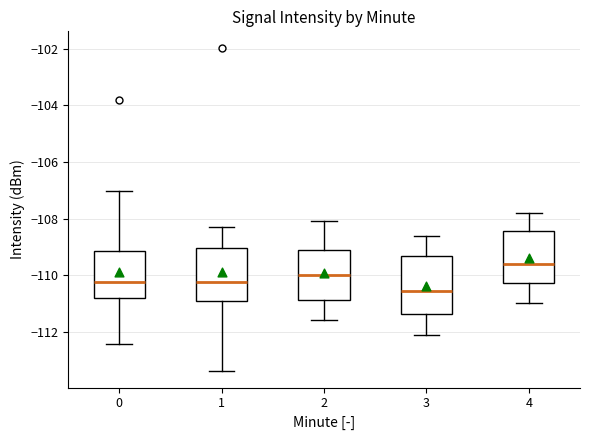

Reading left to right, transcribe this box plot: for each box, give where its median line is, the range the box spans, and where its two whiskers end, as read against the y-axis. The values are not printed on the chart, so give them approximately, as read against the axis.

0: median -110.2, box -110.8 to -109.2, whiskers -112.4 to -107.0
1: median -110.2, box -111.0 to -109.0, whiskers -113.4 to -108.2
2: median -110.0, box -110.8 to -109.2, whiskers -111.6 to -108.0
3: median -110.6, box -111.4 to -109.4, whiskers -112.0 to -108.6
4: median -109.6, box -110.2 to -108.4, whiskers -111.0 to -107.8